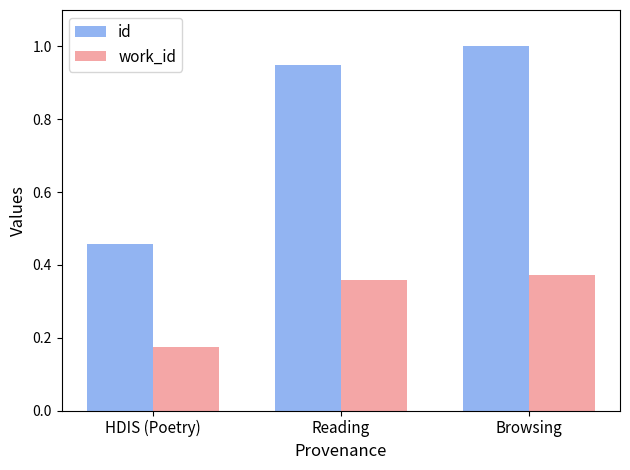

At how many categories does at least one series exceed 0?

3